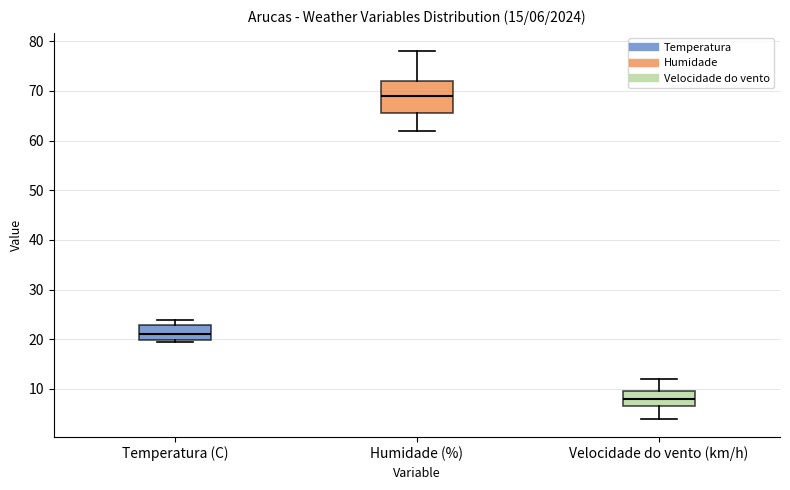

Comparing the boxes themselves (not the whiskers), which one is the tallest?

Humidade (%)